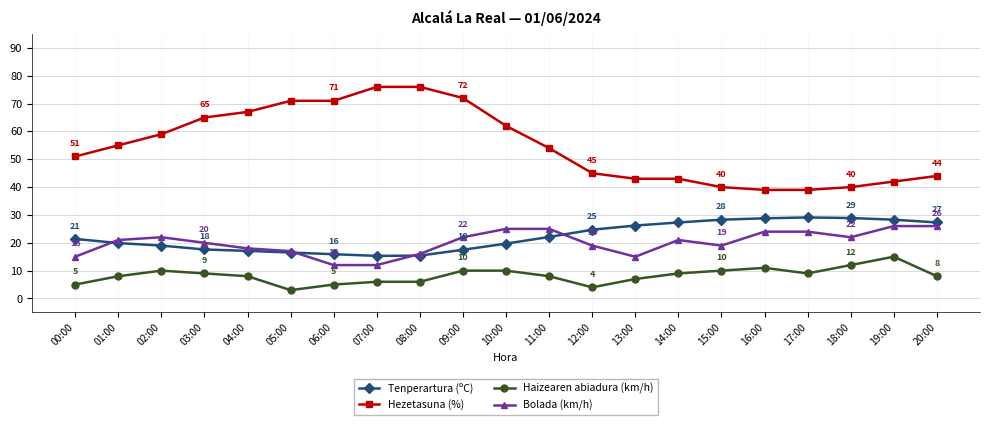

Between which two adjacent categories do Bolada (km/h) and Tenperartura (ºC) first intersect?

00:00 and 01:00